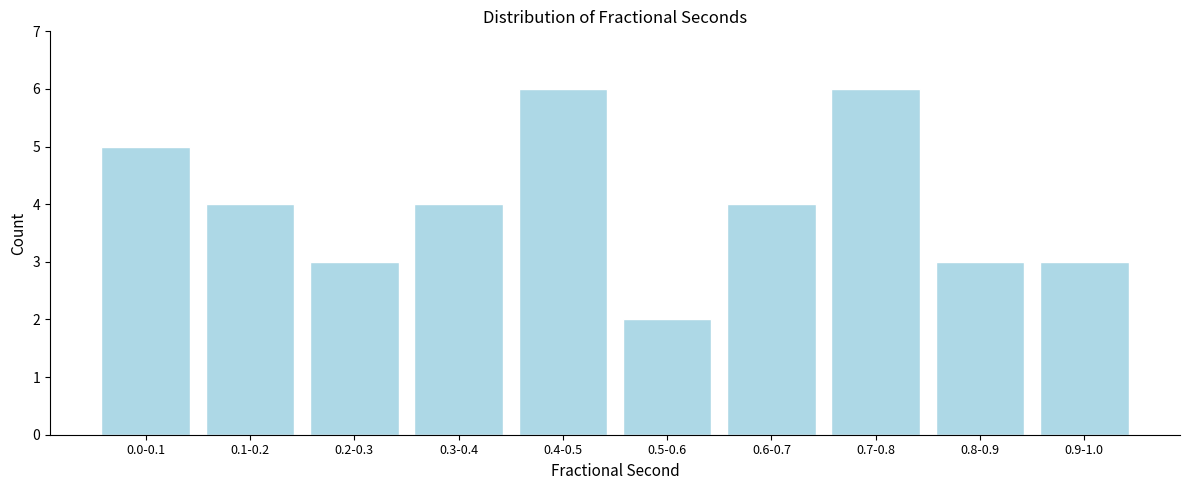

Reading left to right, transcribe all the data shown in this chart.

0.0-0.1=5	0.1-0.2=4	0.2-0.3=3	0.3-0.4=4	0.4-0.5=6	0.5-0.6=2	0.6-0.7=4	0.7-0.8=6	0.8-0.9=3	0.9-1.0=3